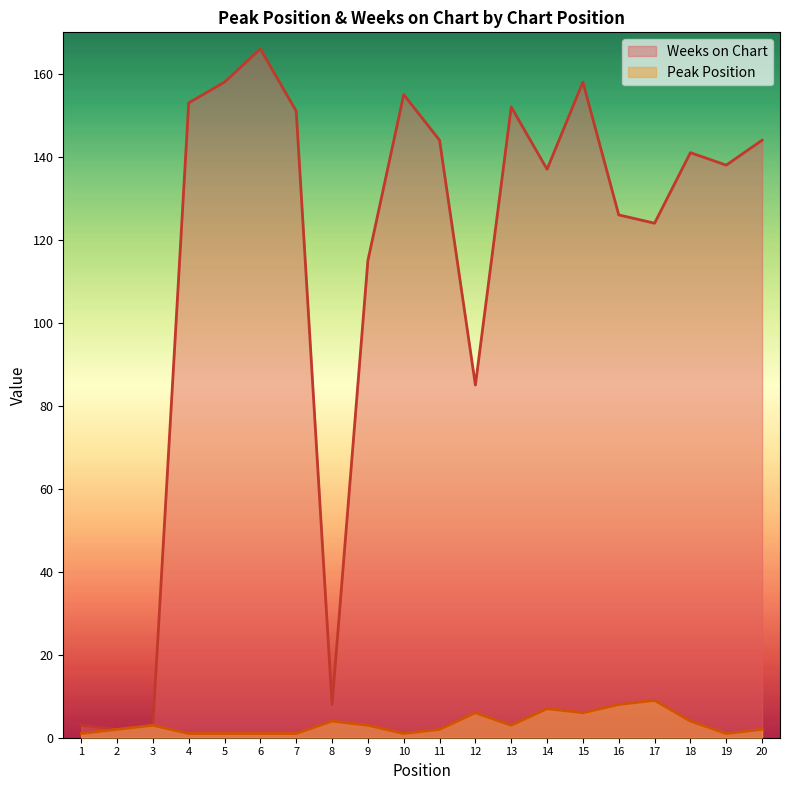

What is the difference between the maximum and second lowest values in the Peak Position series?

8